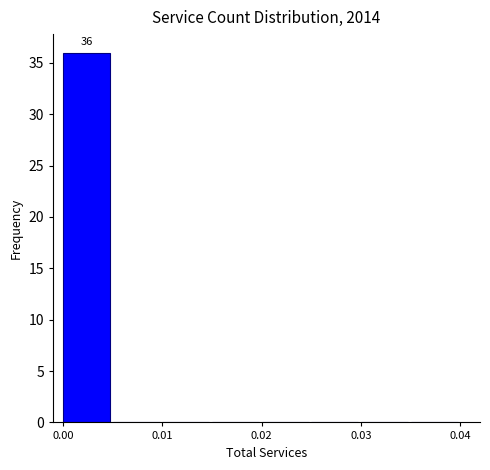

Over which range of the x-axis is the bar tallest?

0.000 to 0.005